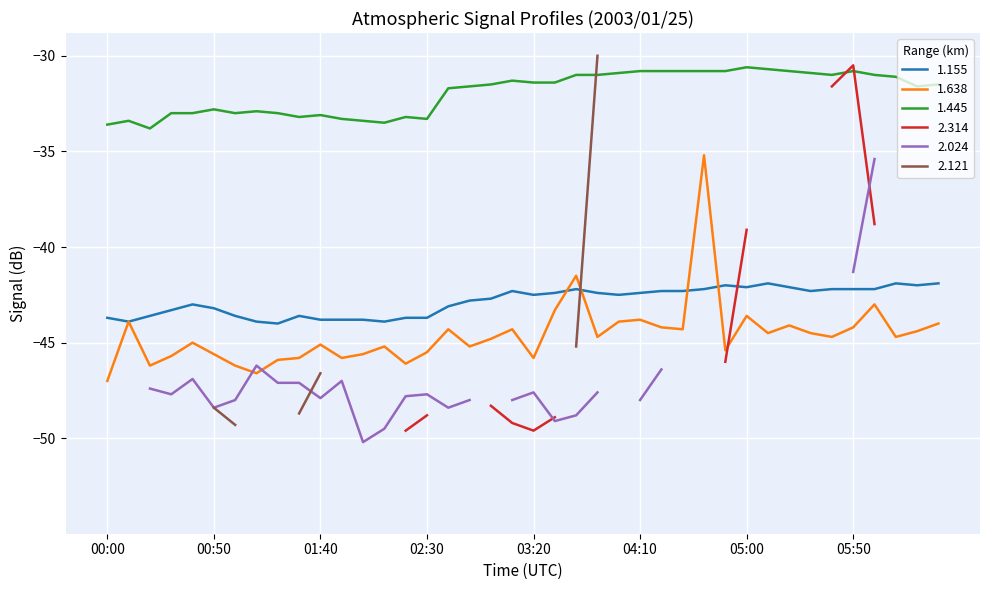

True or false: 1.445 and 1.155 intersect in this chart.

False